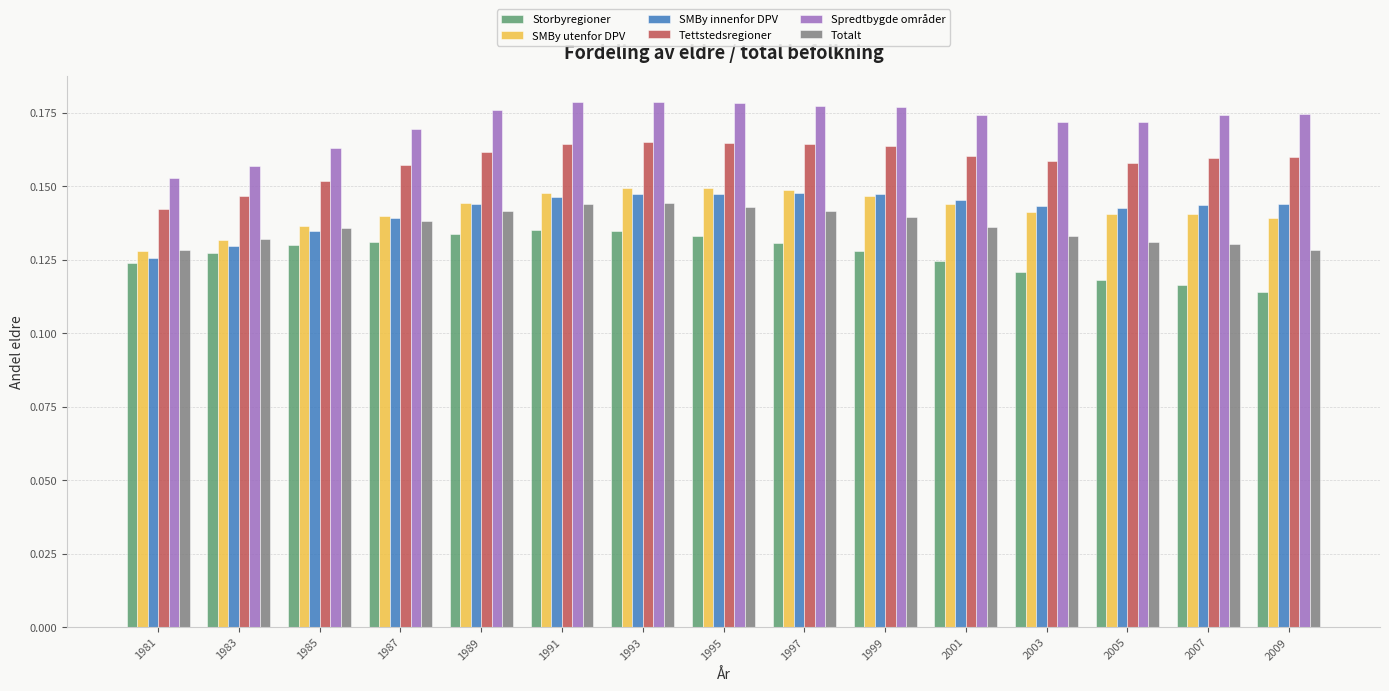

What is the total value across all series at 1981?

0.8